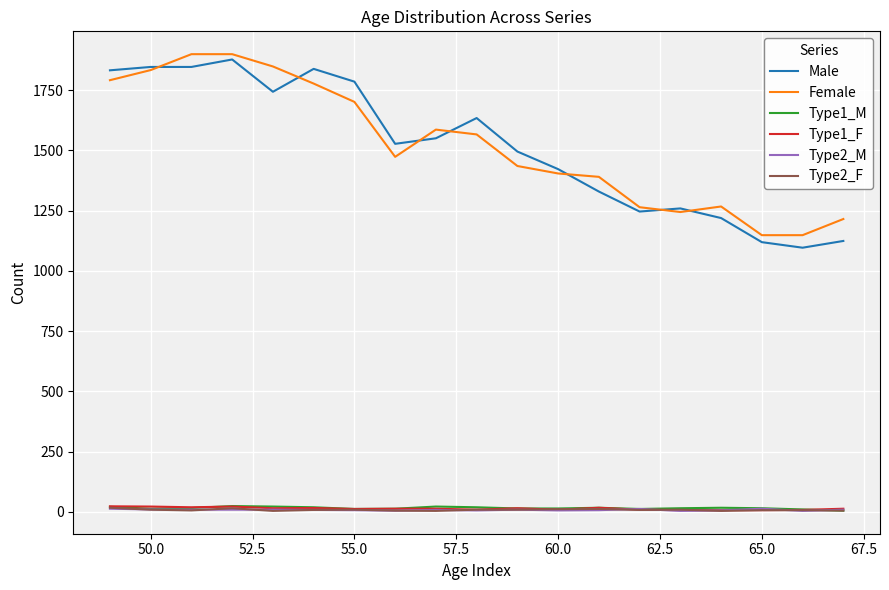

What is the greatest value displayed?

1899